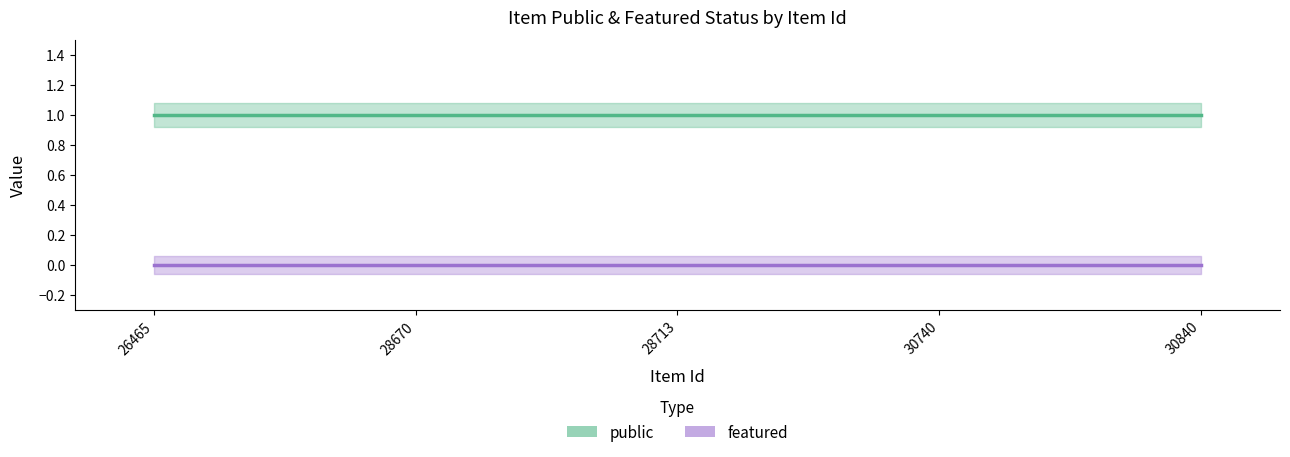

Rank the series by their average value, from lowest to highest.

featured, public